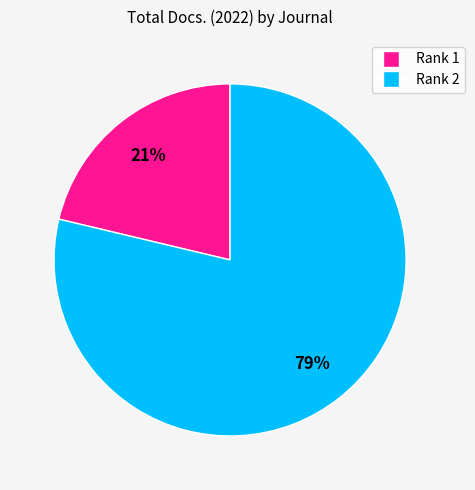

How many segments does this pie chart have?

2